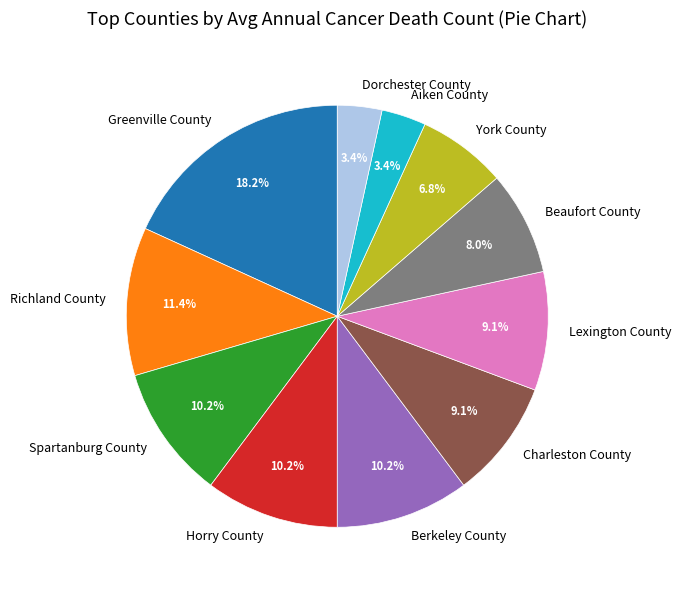

Count the number of slices in the pie.

11